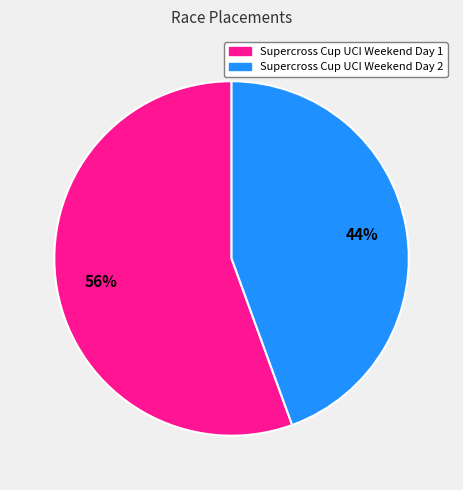

How many slices are in this pie chart?

2